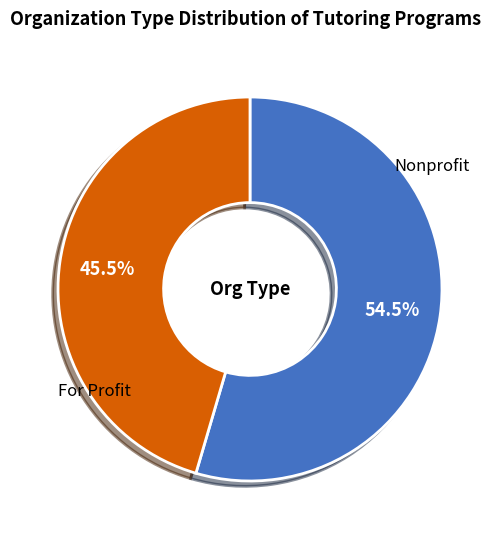

Is there a majority slice in this chart?

Yes